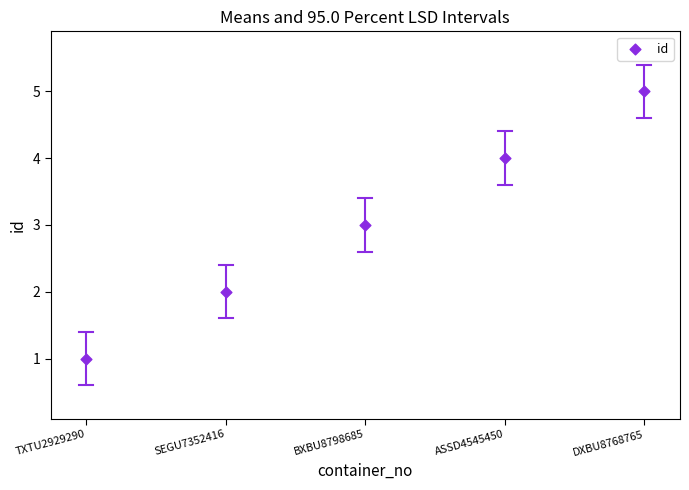

What is the average Y value?

3